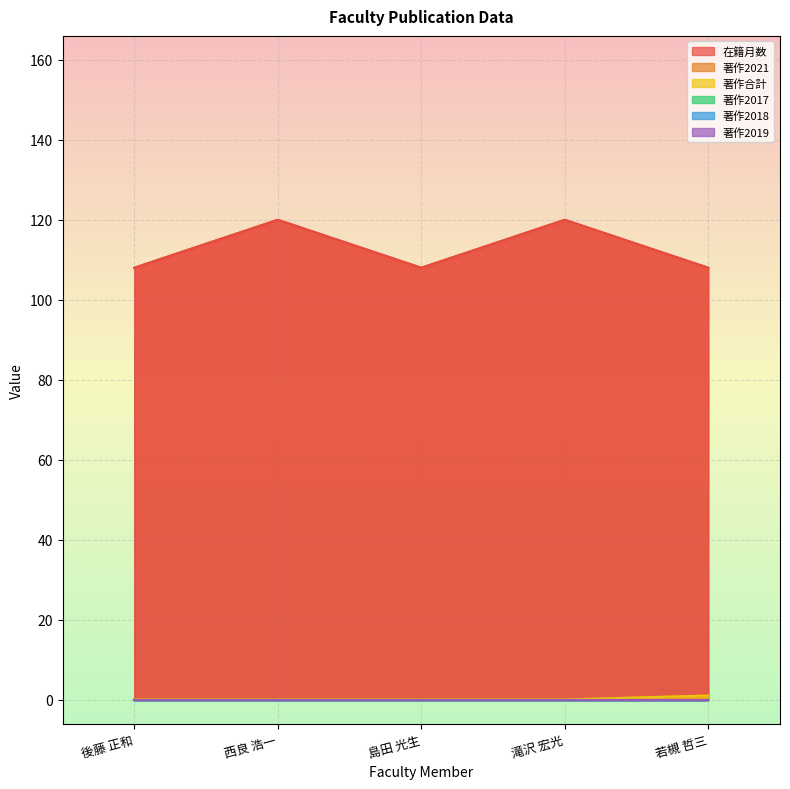

Rank the categories by 著作2021 value from lowest to highest.

後藤 正和, 西良 浩一, 島田 光生, 滝沢 宏光, 若槻 哲三